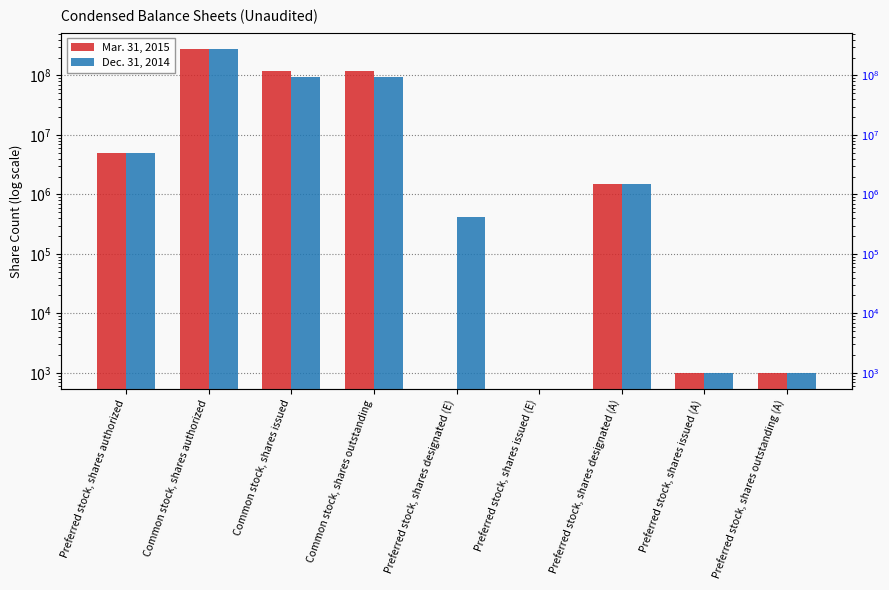

What is the value of the Dec. 31, 2014 bar at the 2nd from the left?

280000000